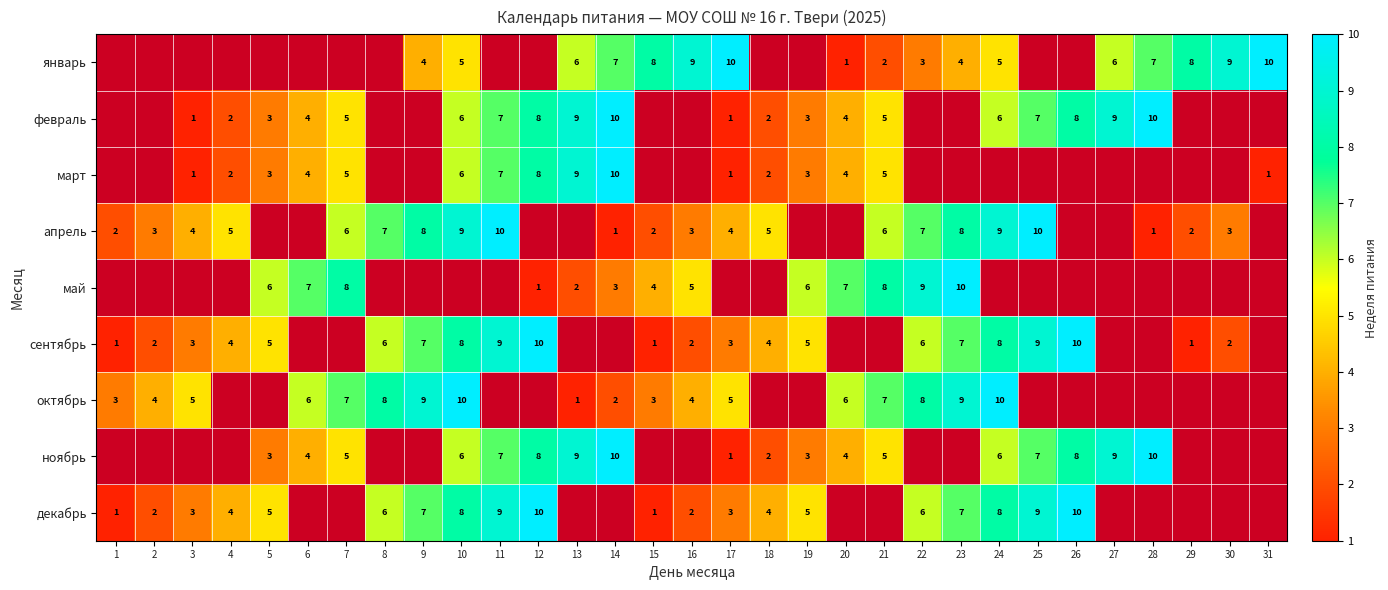

At which category does the chart reach its peak across all series?

17